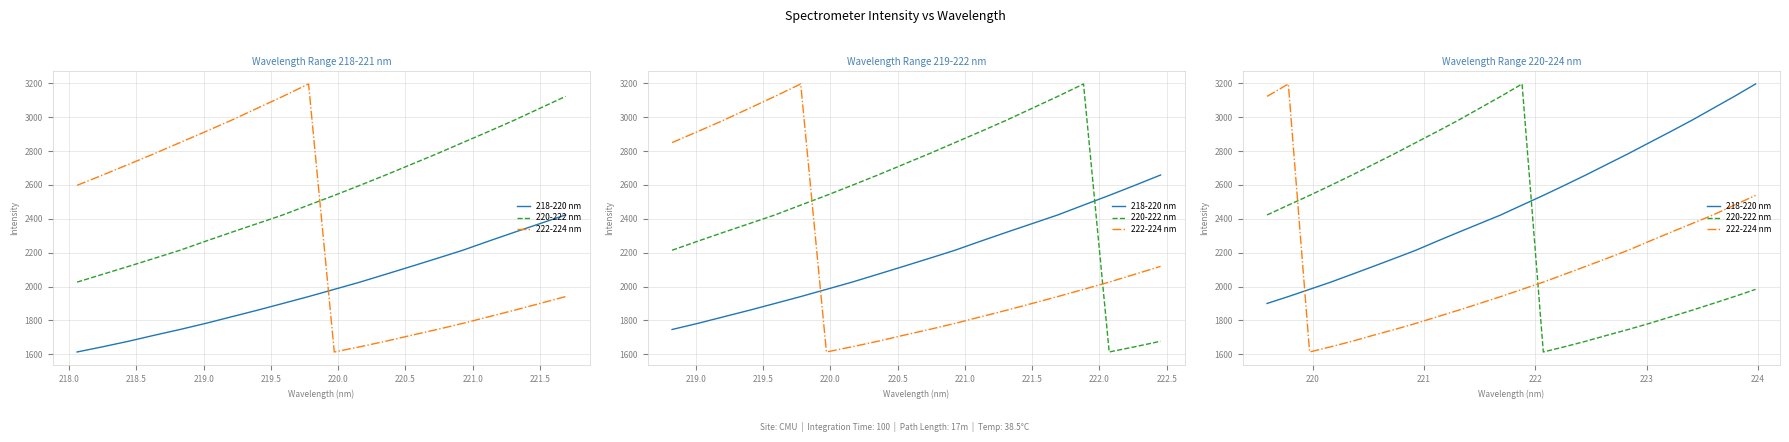

What is the spread (max minus min) of values at 221.0?

1067.1